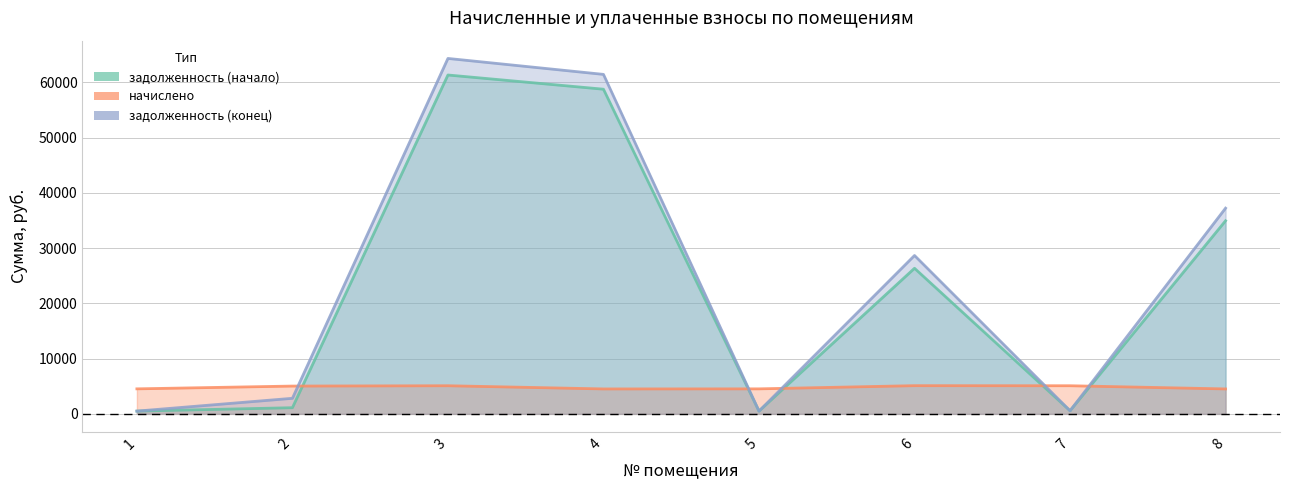

What is the sum of the начислено values at 6 and 5?

9639.3